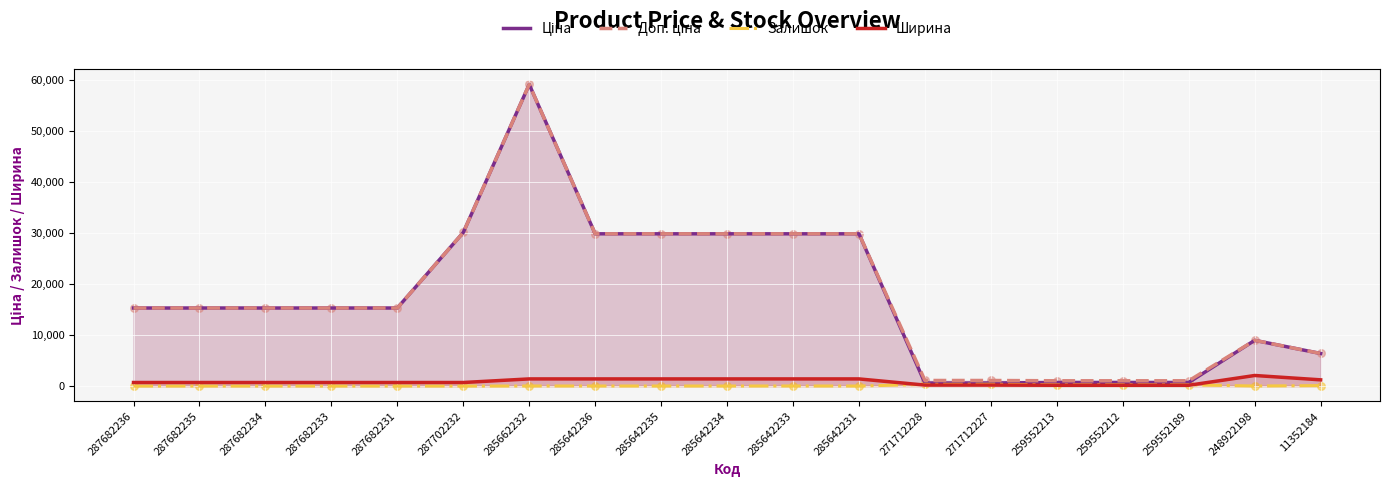

Which series has the widest spread of Y values?

Ціна